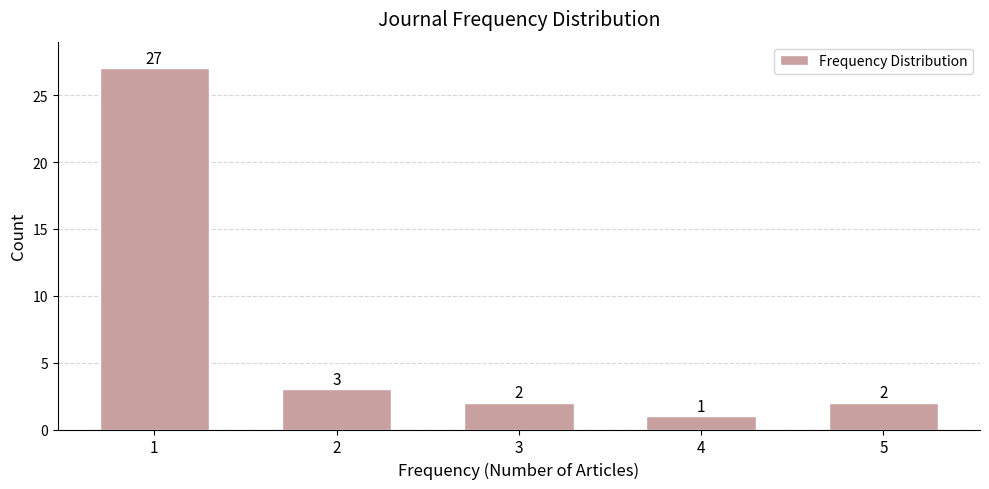

Reading right to left, what are all the values shown in this chart?

5=2	4=1	3=2	2=3	1=27